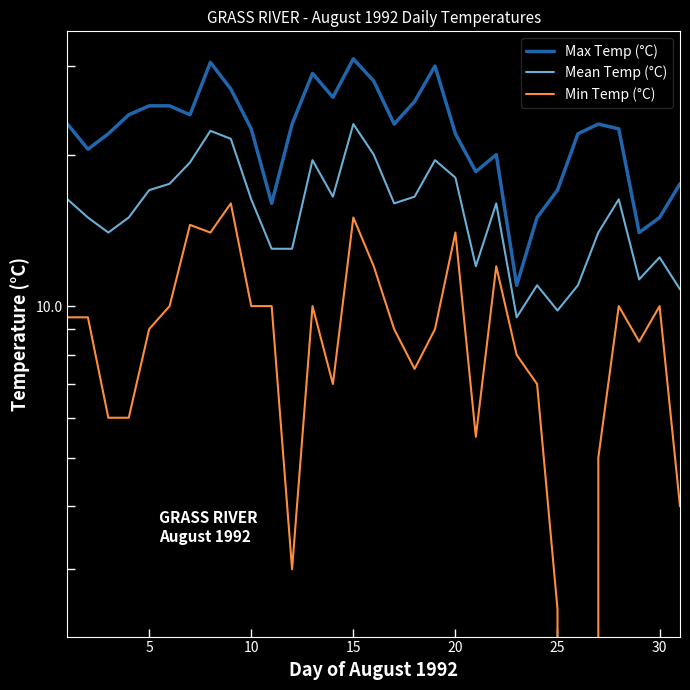

How many data points in Mean Temp (°C) are less than 16?

14